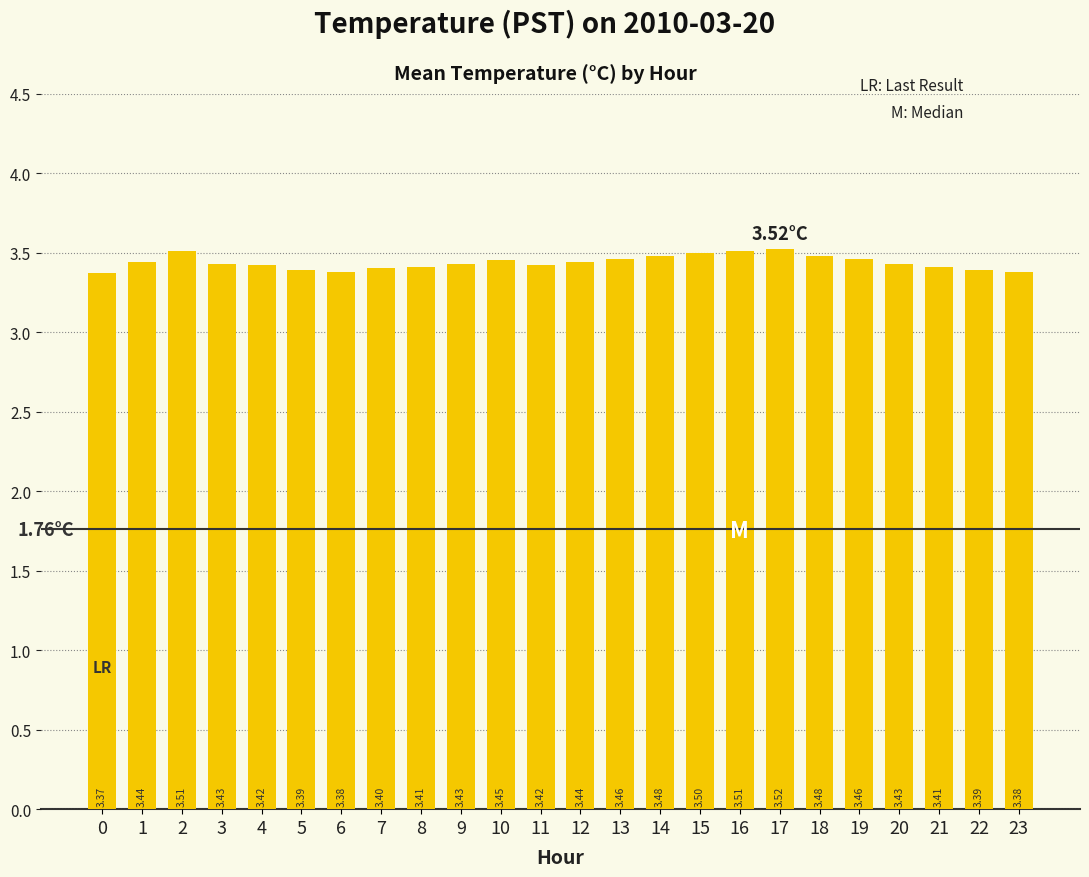

Does the chart contain stacked bars?

No